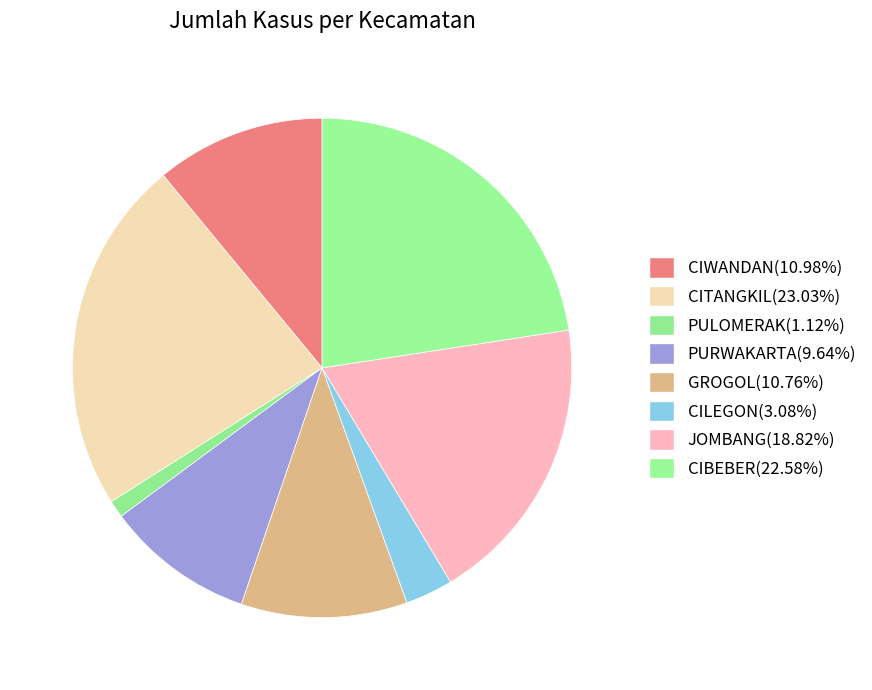

How many slices are in this pie chart?

8